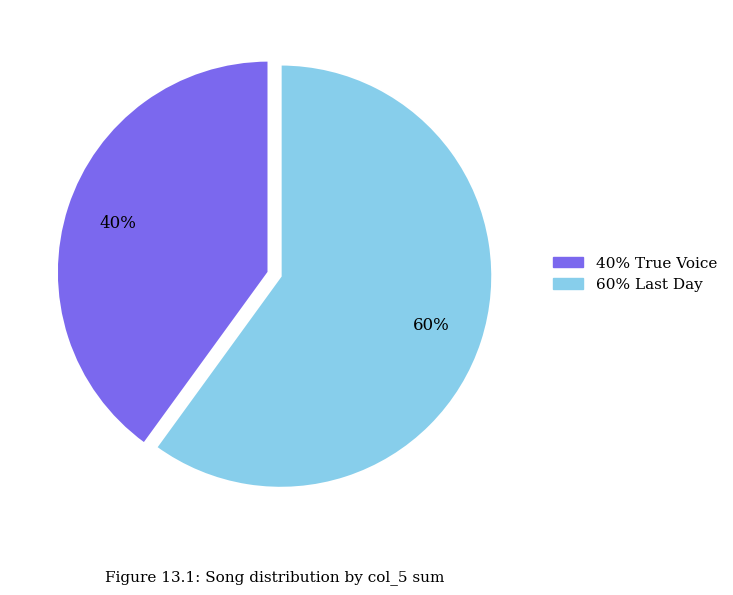

How many slices are in this pie chart?

2